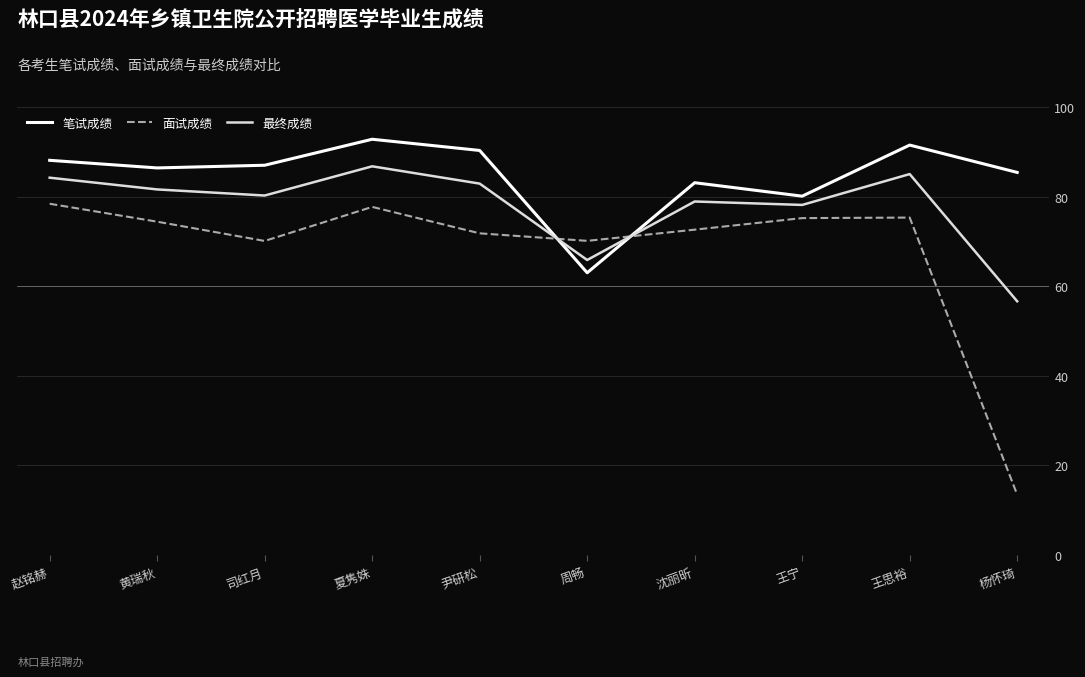

Which series has the largest total across all categories?

笔试成绩